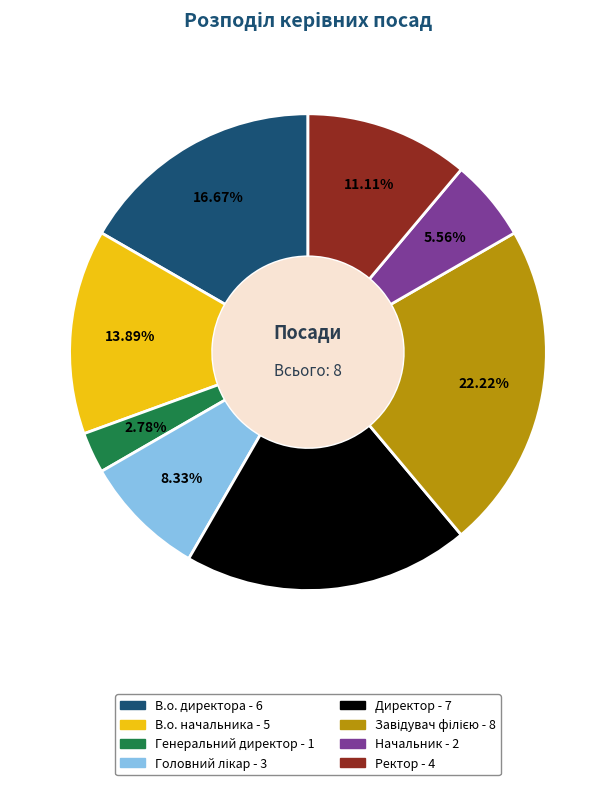

The В.о. директора slice represents 7% of the pie. True or false?

False